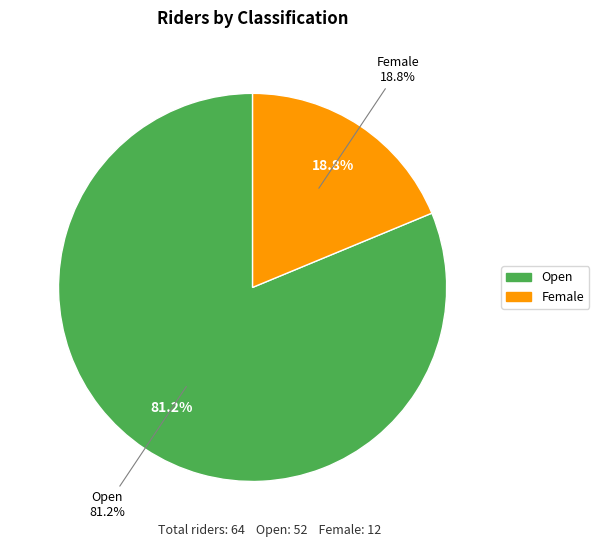

Is the sum of Female and Open greater than half?

Yes